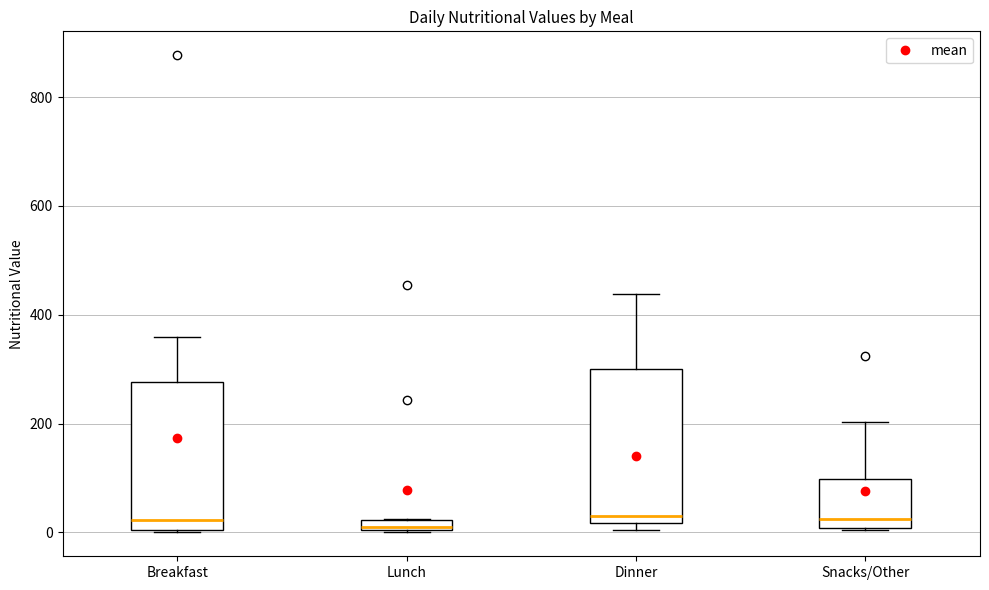

Where does the median line of the box for Breakfast sit on the y-axis? The values are not printed on the chart, so give them approximately, as read against the axis.

20